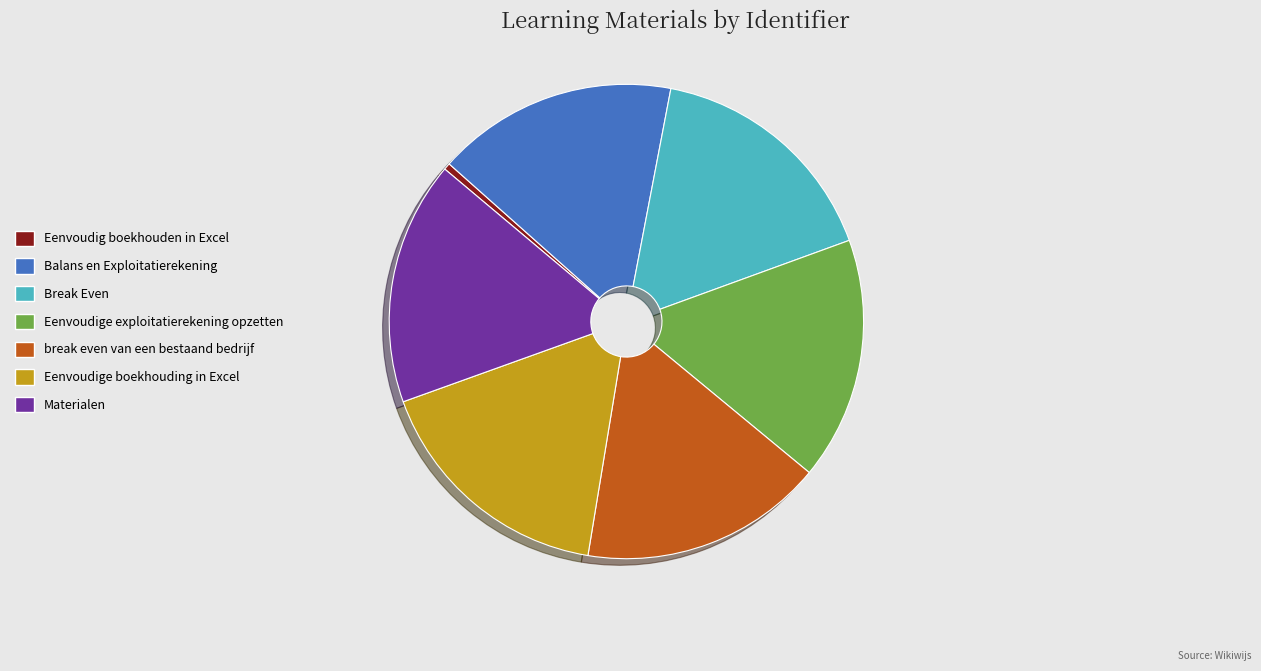

Is it true that break even van een bestaand bedrijf is 17% of the pie?

True